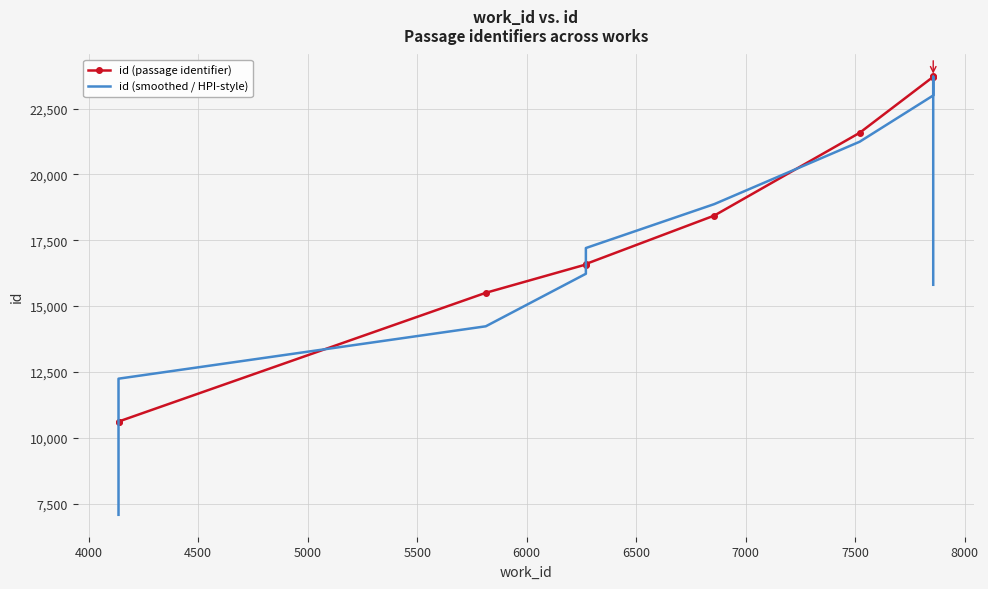

What is the average value of the id (smoothed / HPI-style) series?

16961.7